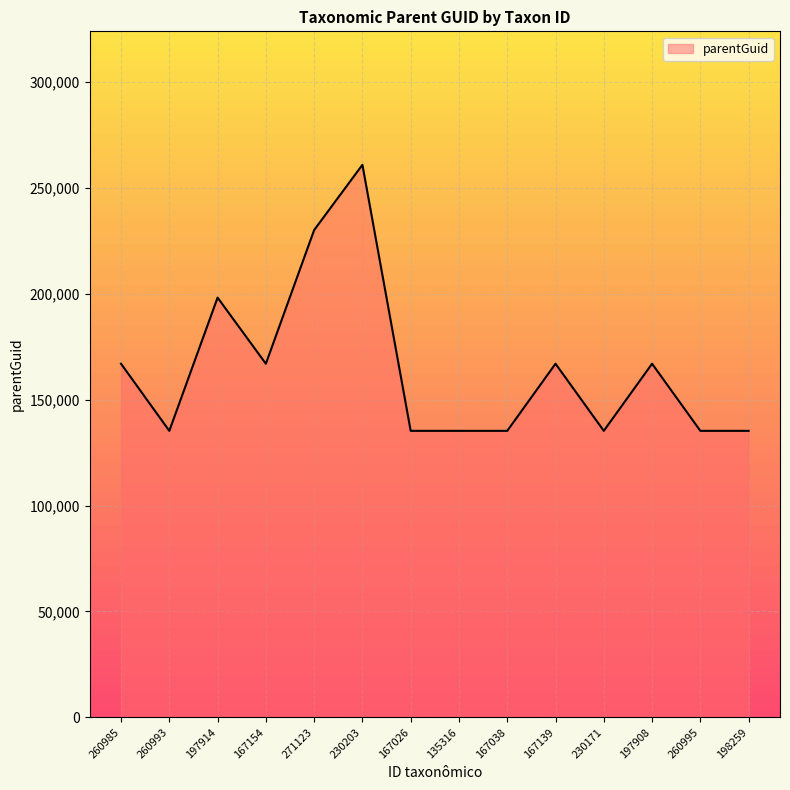

Where is the first local maximum?

197914